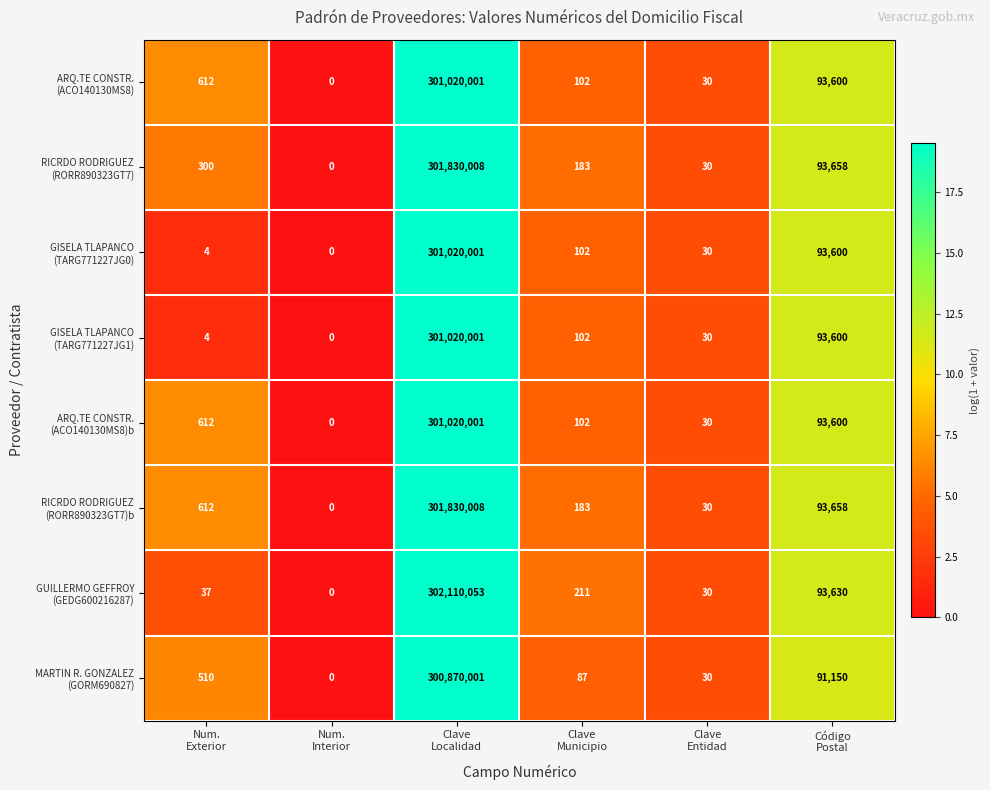

What is the total value across all series at Clave
Localidad?

2410720074